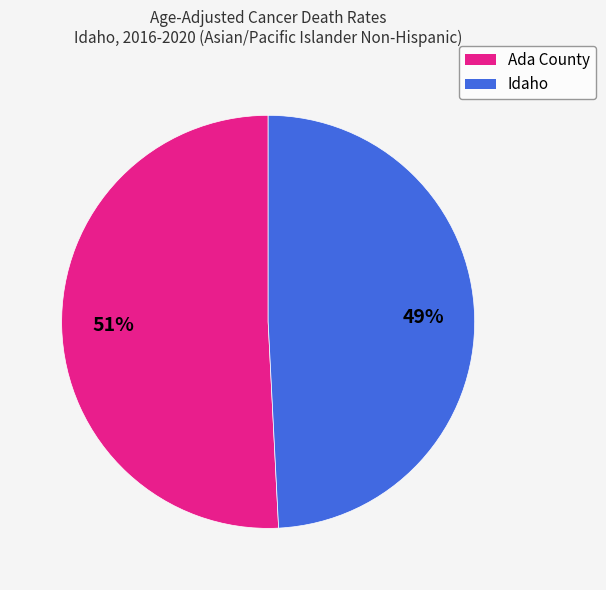

Is it true that Ada County is 51% of the pie?

True